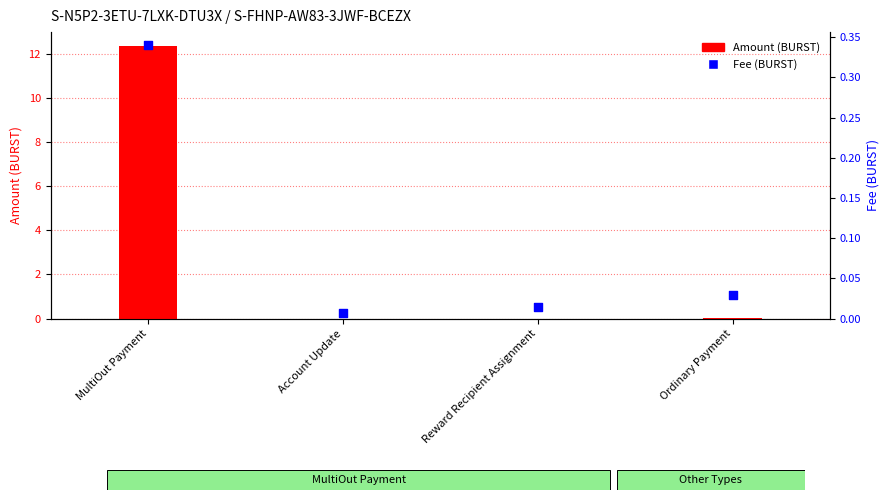

At which category is the sum across all series the highest?

MultiOut Payment